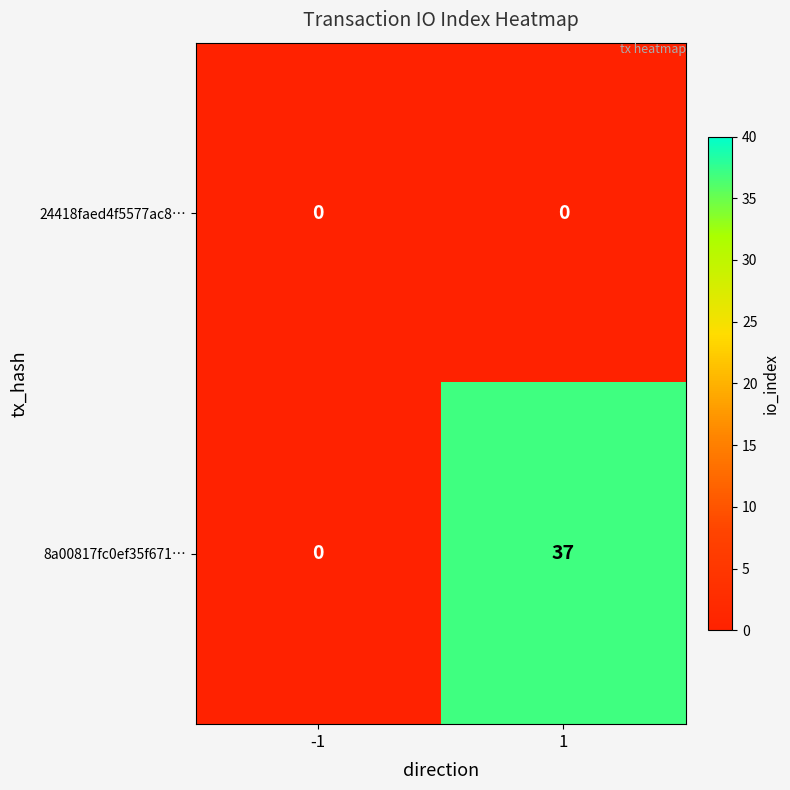

True or false: 8a00817fc0ef35f671… has a value of 62 at 1.

False